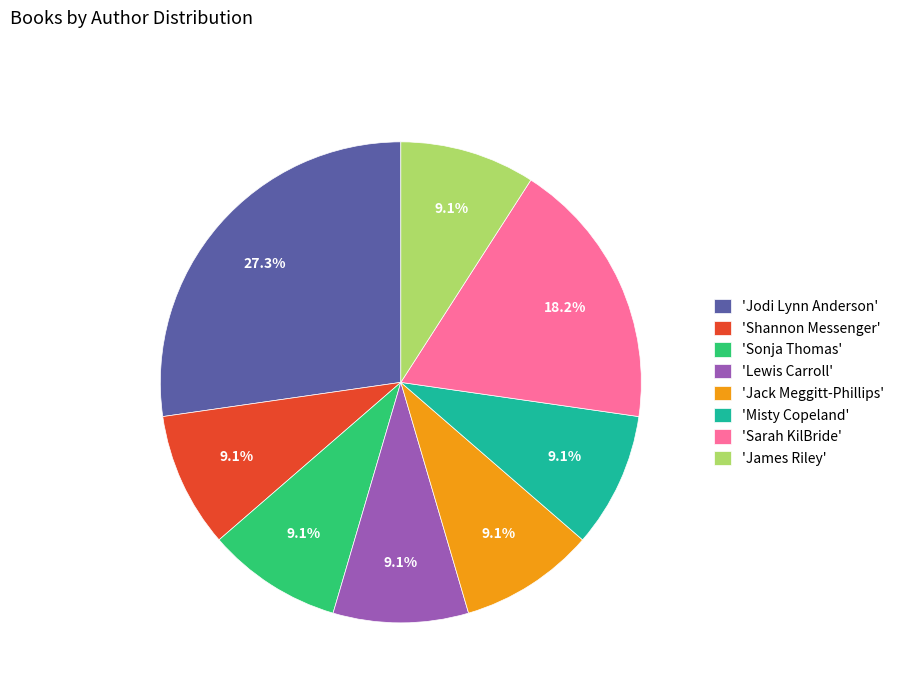

Which category has the biggest portion of the pie?

'Jodi Lynn Anderson'